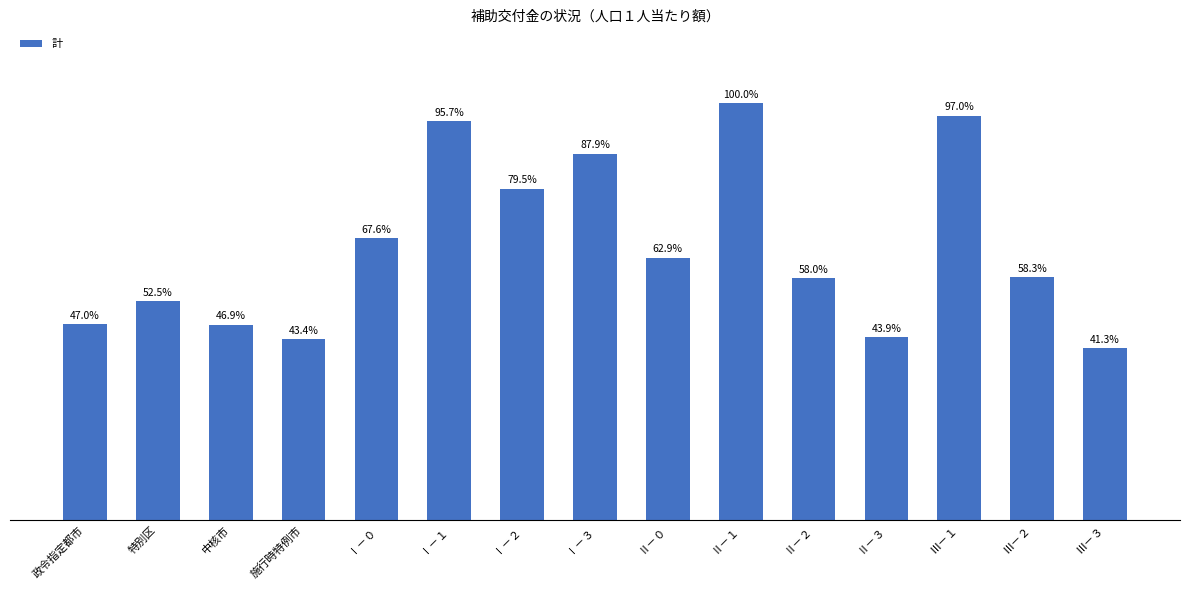

What is the ratio of the value at Ⅱ－２ to the value at Ⅲ－２?

1.0